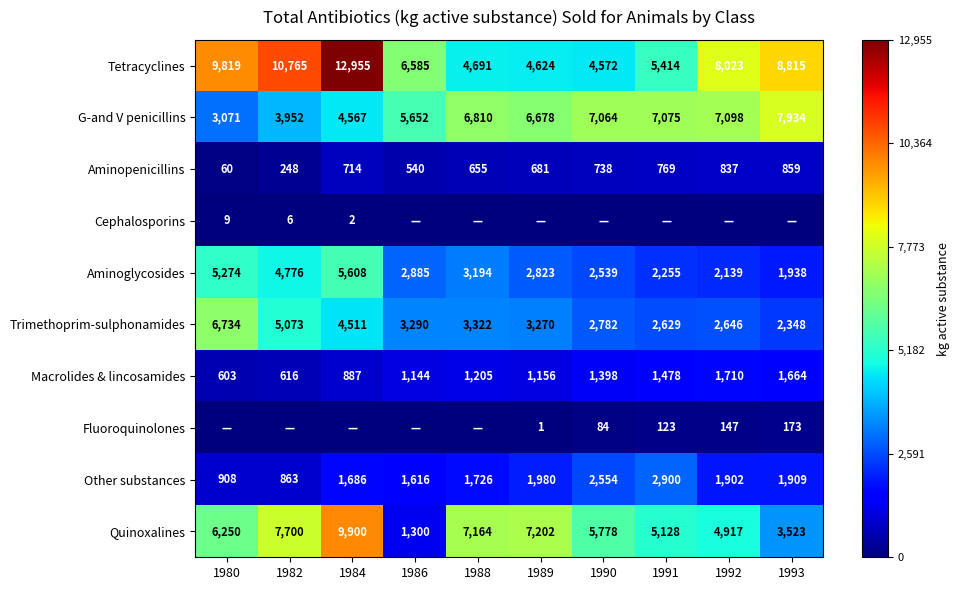

Is it true that Other substances equals 1980 at 1989?

True